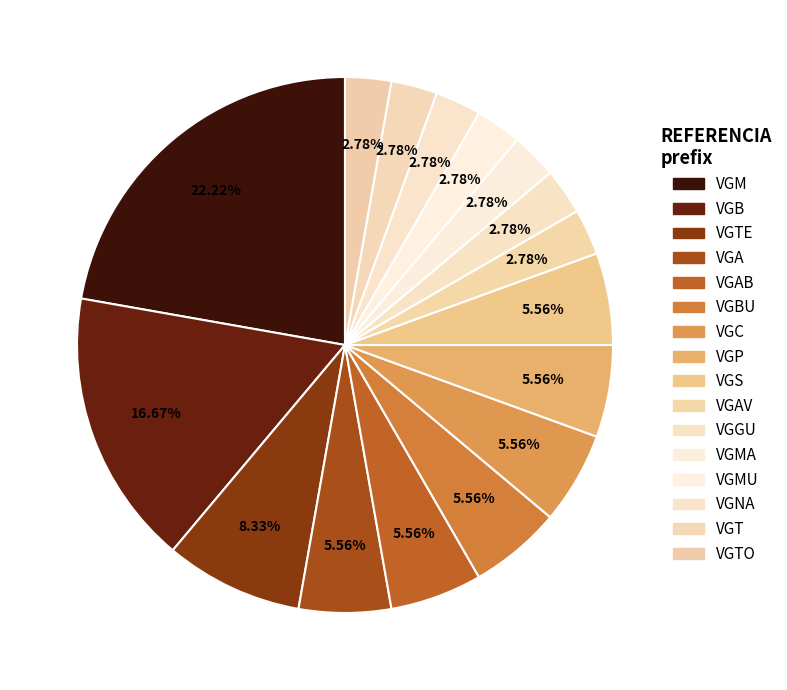

To the nearest percent, what is the average slice percentage?

6%